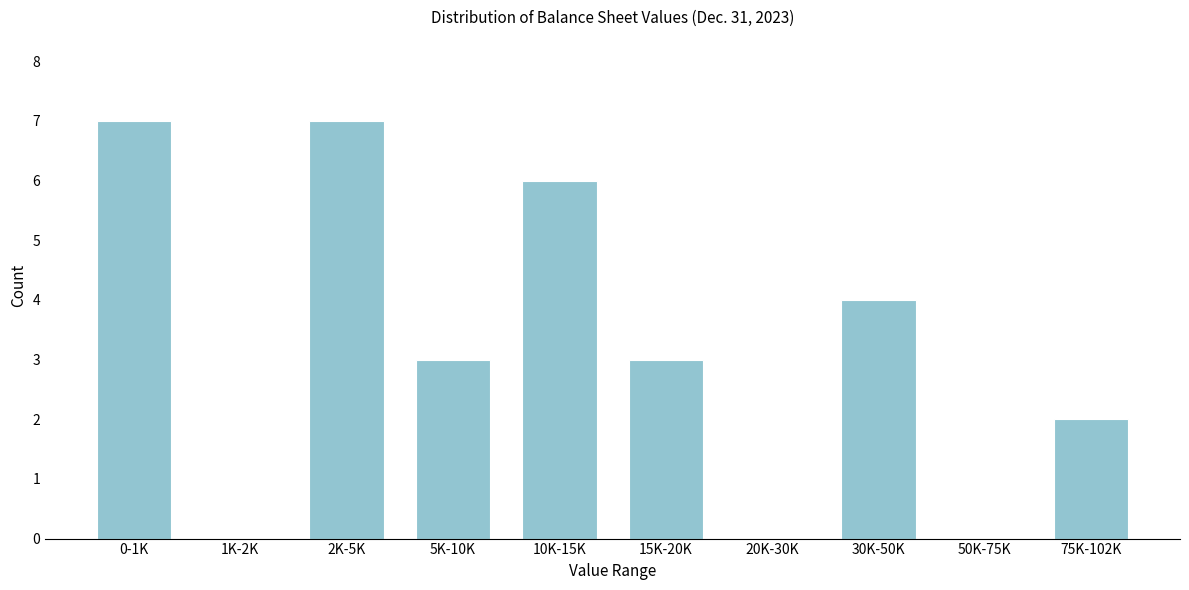

Reading left to right, transcribe all the data shown in this chart.

0-1K=7	1K-2K=0	2K-5K=7	5K-10K=3	10K-15K=6	15K-20K=3	20K-30K=0	30K-50K=4	50K-75K=0	75K-102K=2